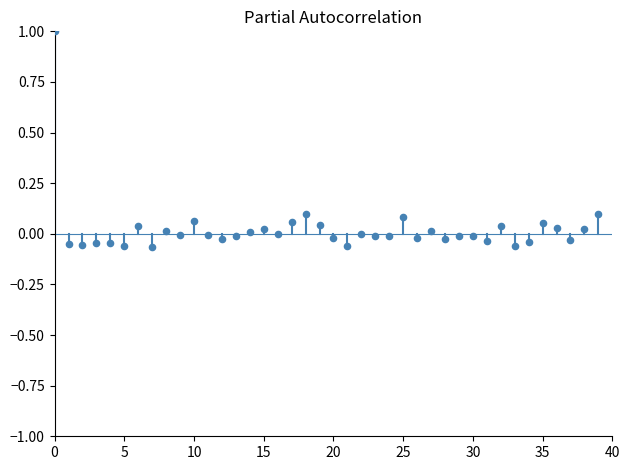

What is the range of Y values (max minus min)?

1.1